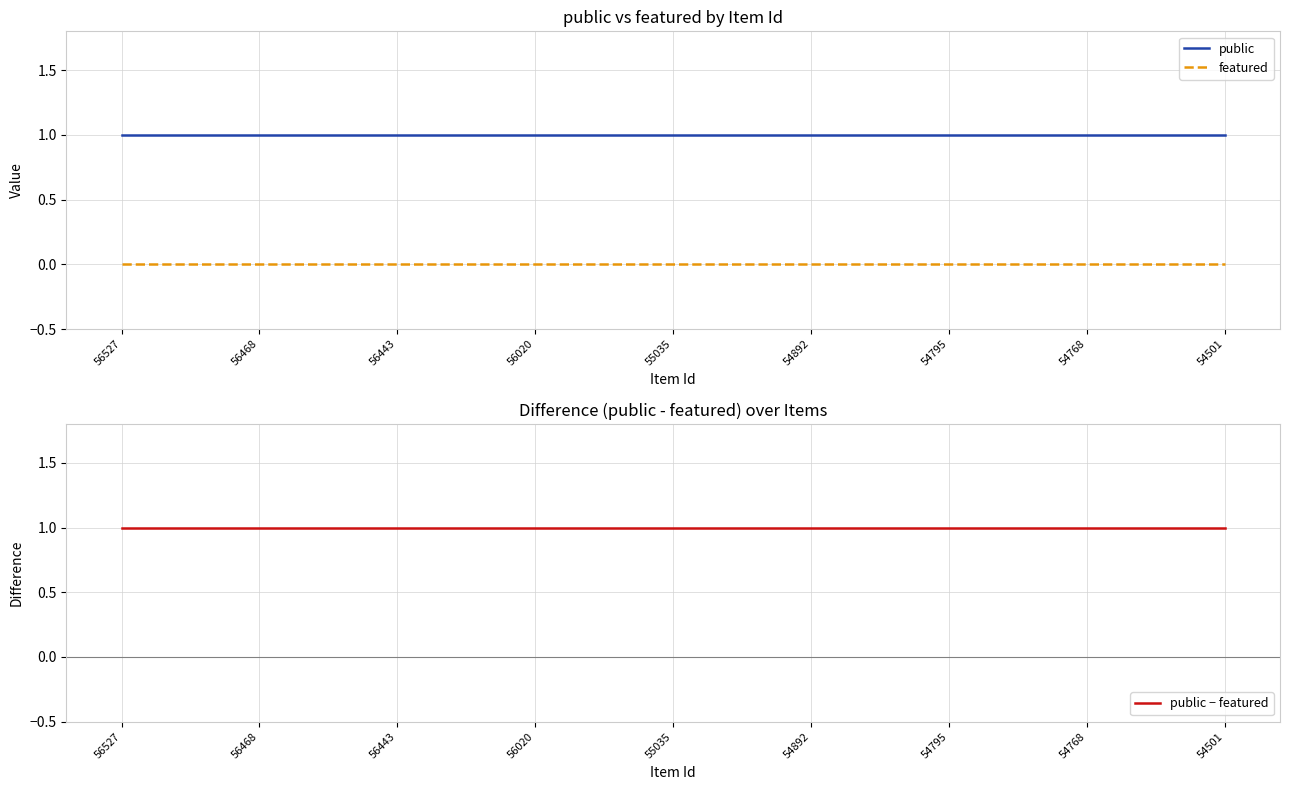

Reading left to right, list all the values displayed in this chart.

public: 56527=1	56468=1	56443=1	56020=1	55035=1	54892=1	54795=1	54768=1	54501=1
featured: 56527=0	56468=0	56443=0	56020=0	55035=0	54892=0	54795=0	54768=0	54501=0
public − featured: 56527=1	56468=1	56443=1	56020=1	55035=1	54892=1	54795=1	54768=1	54501=1